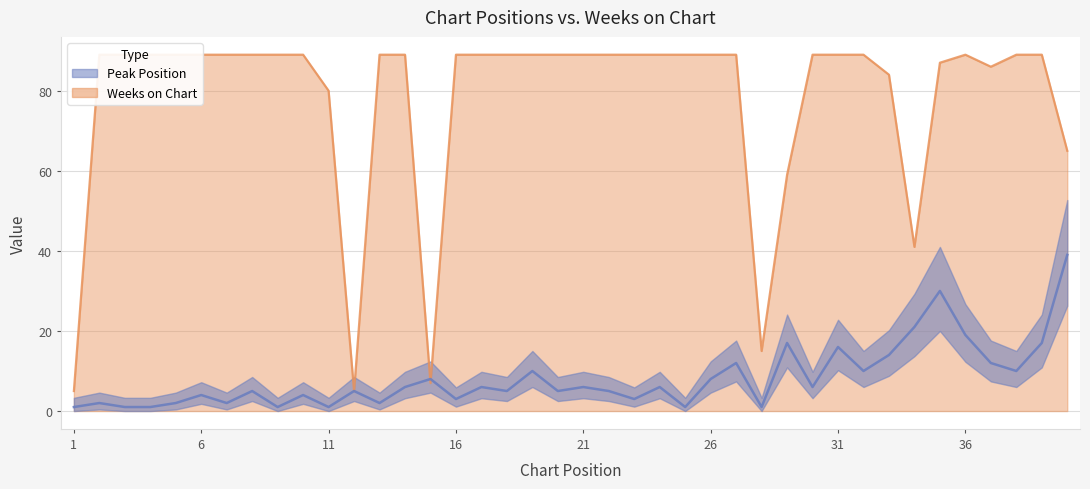

At which category does the chart reach its minimum across all series?

1